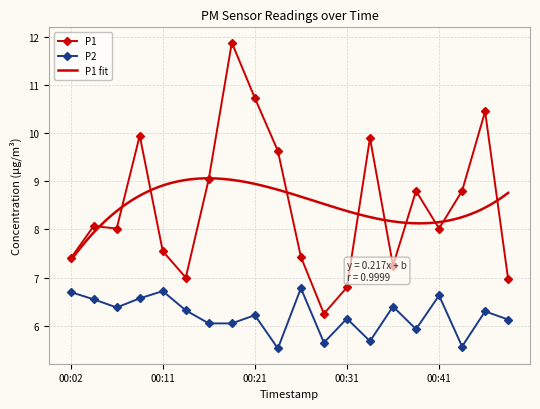

Is it true that P1 equals 11.8 at 00:14?

False